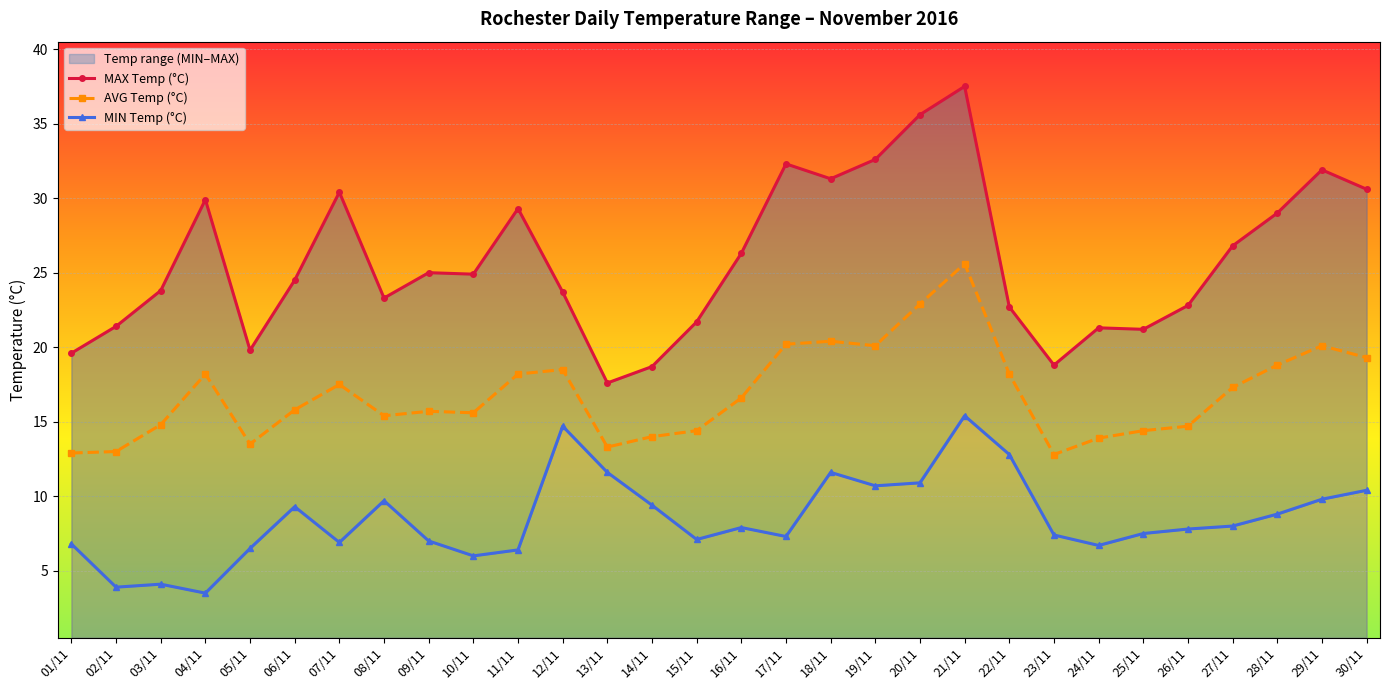

At which category does the chart reach its minimum across all series?

04/11